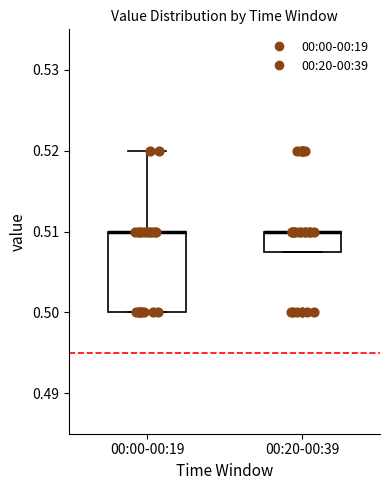

Reading left to right, read every box against the y-axis: the position of its median line, the range the box covers, and the ends of its whiskers. The values are not printed on the chart, so give them approximately, as read against the axis.

00:00-00:19: median 0.510 (drawn on the box's upper edge), box 0.500 to 0.510, whiskers 0.500 to 0.520
00:20-00:39: median 0.510 (drawn on the box's upper edge), box 0.508 to 0.510, whiskers 0.508 to 0.510